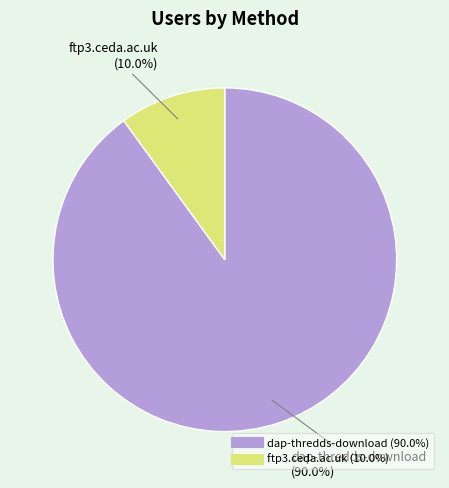

What percentage is the ftp3.ceda.ac.uk slice, to the nearest percent?

10%